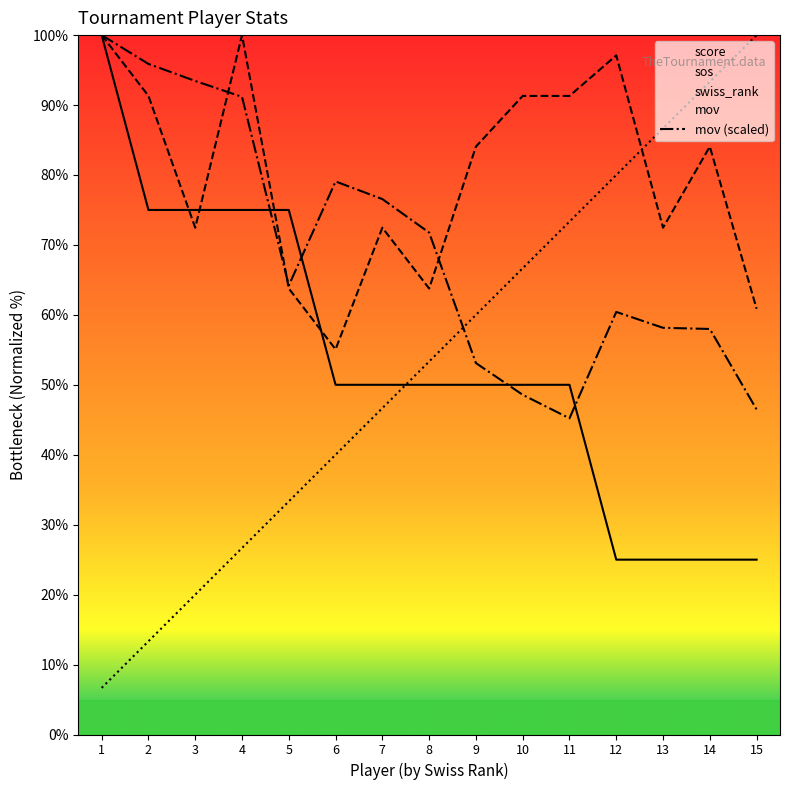

Count the number of categories in the chart.

15